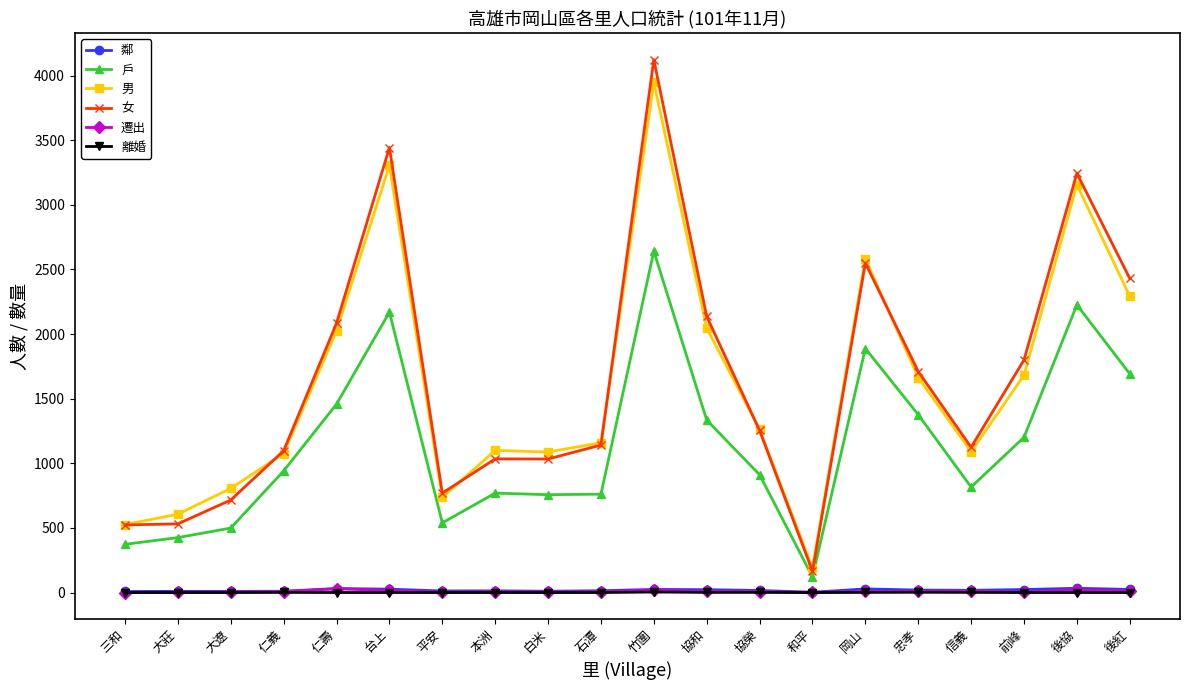

What position from the right is 大莊?

19